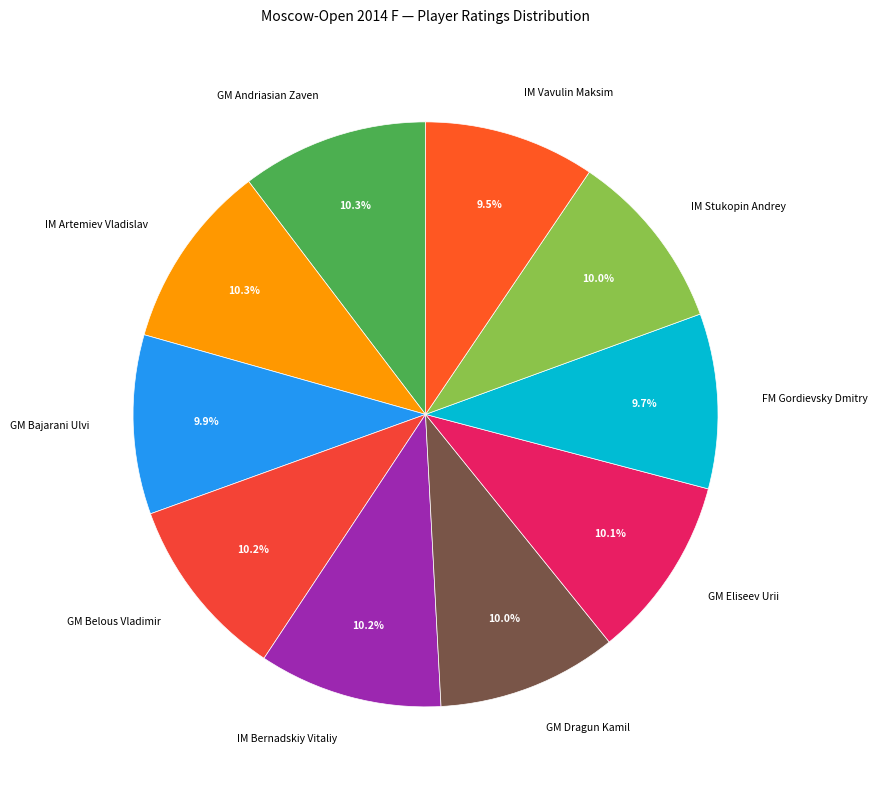

Is IM Artemiev Vladislav the majority of the pie?

No